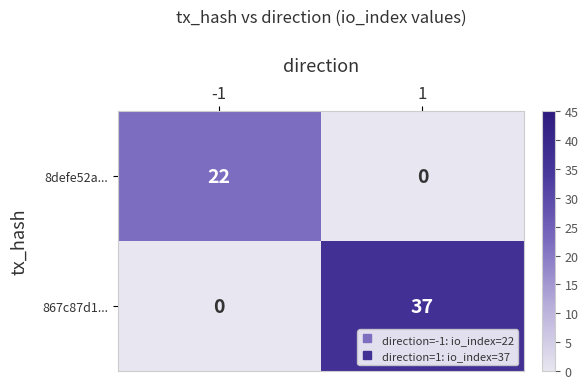

List the series in order of their peak value, lowest first.

8defe52a..., 867c87d1...